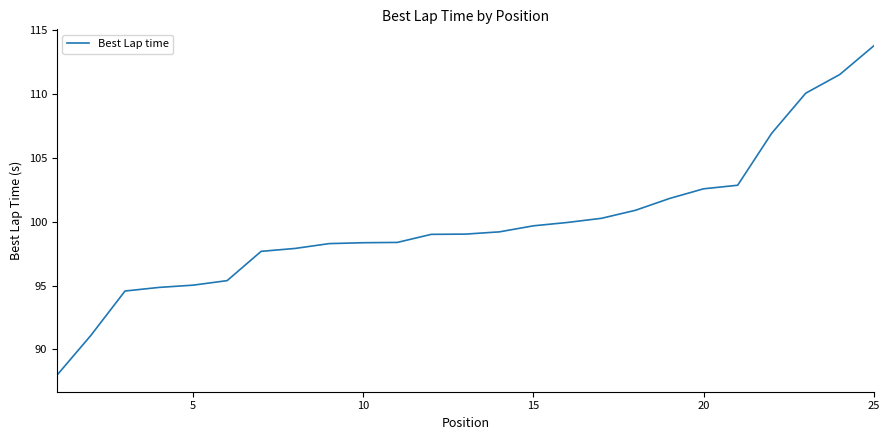

What is the difference between the maximum and minimum values?

25.8